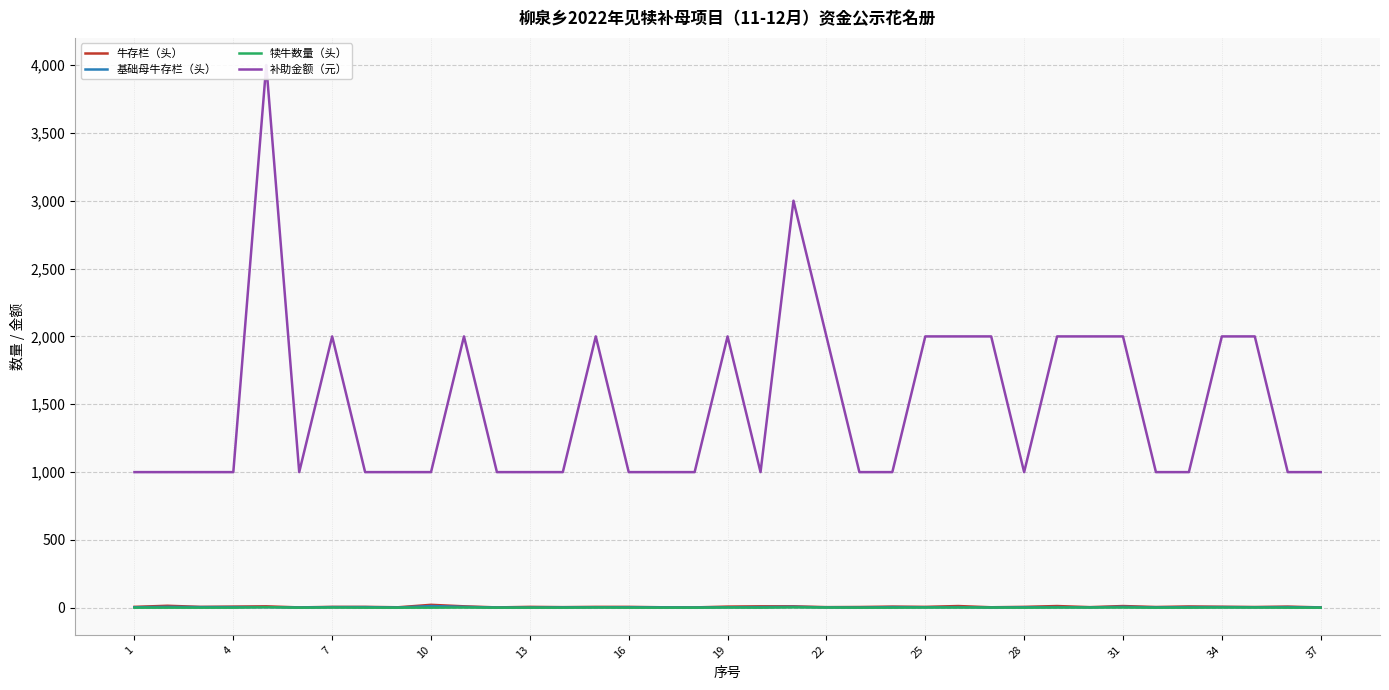

Where is the first local maximum for 牛存栏（头）?

4